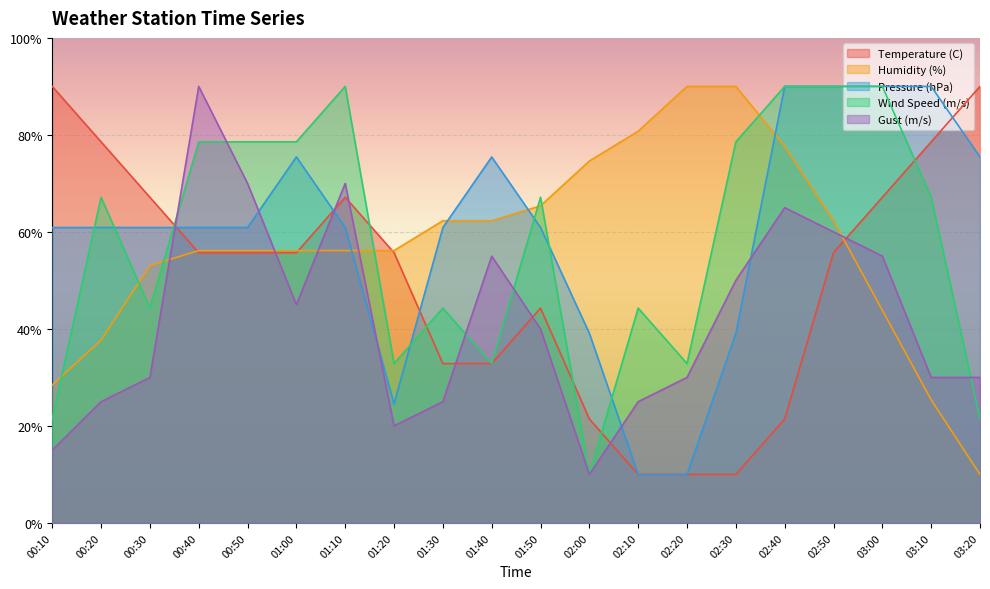

What is the total value across all series at 03:00?

346.0